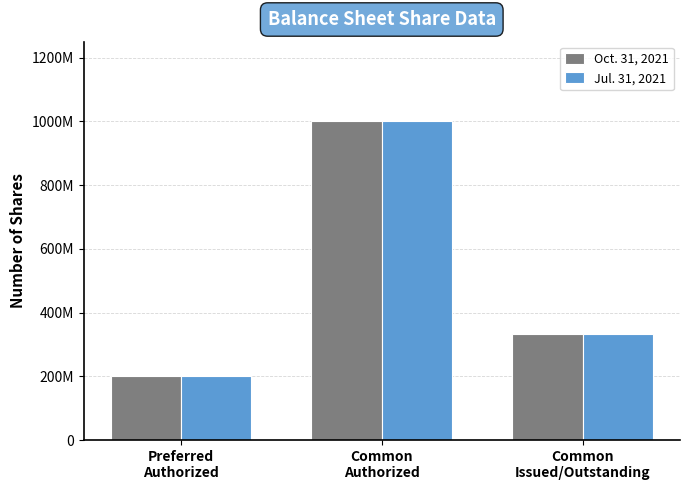

What are all the series names shown in the legend?

Oct. 31, 2021, Jul. 31, 2021